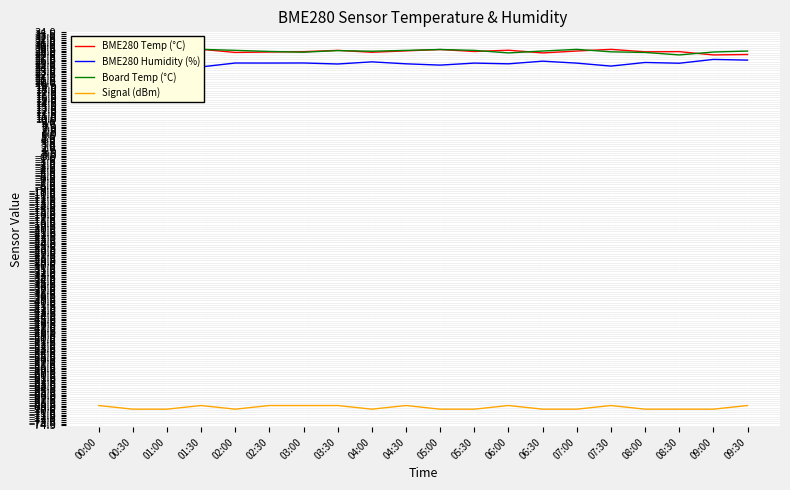

What is the average value of the BME280 Humidity (%) series?

25.5